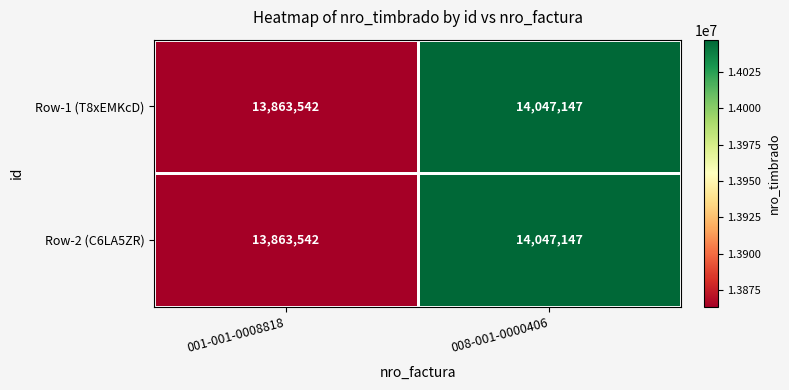

At which label is Row-2 (C6LA5ZR) closest to 13955344?

001-001-0008818